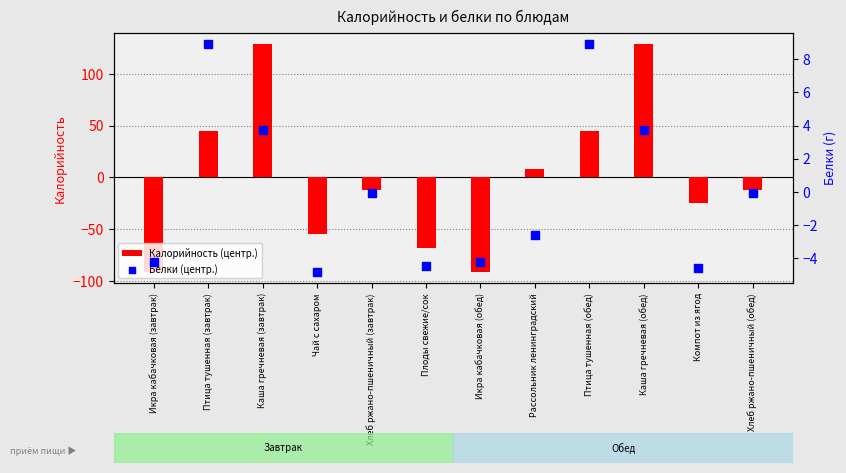

Is the value of Белки (центр.) at Плоды свежие/сок greater than the value of Калорийность (центр.) at Каша гречневая (обед)?

No